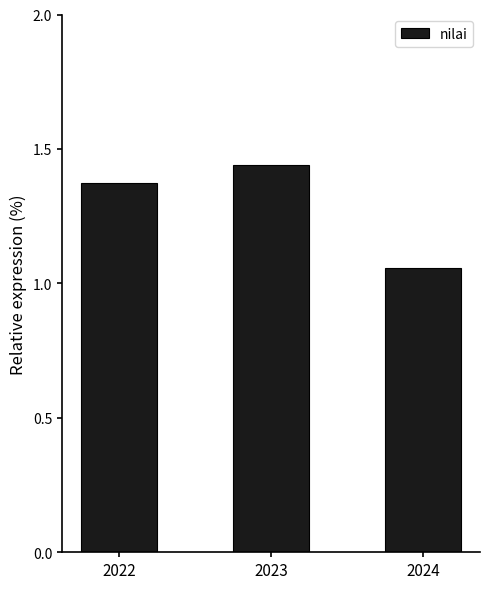

Which label corresponds to the smallest value in the chart?

2024